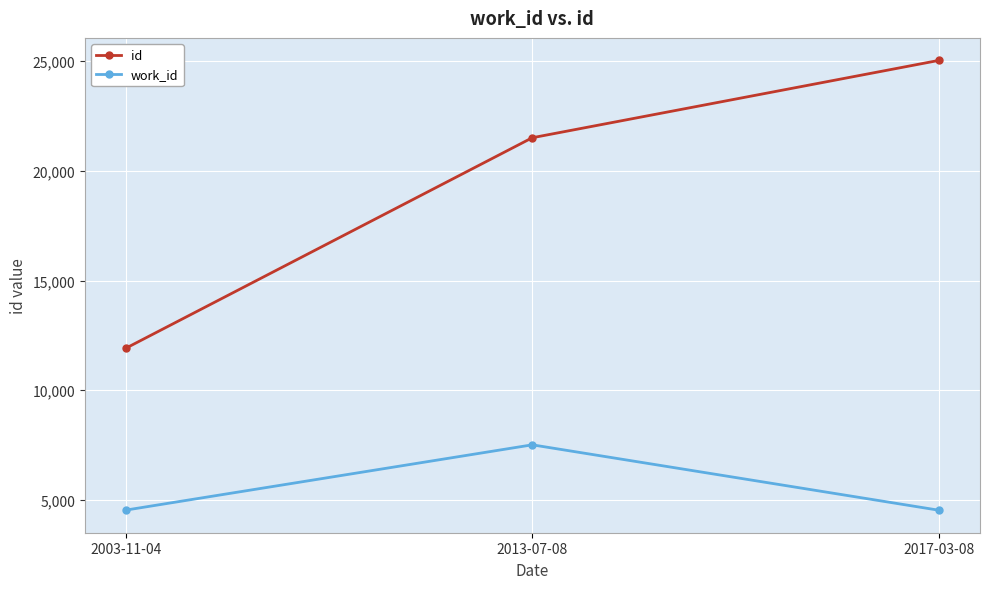

At which label does id reach its minimum?

2003-11-04